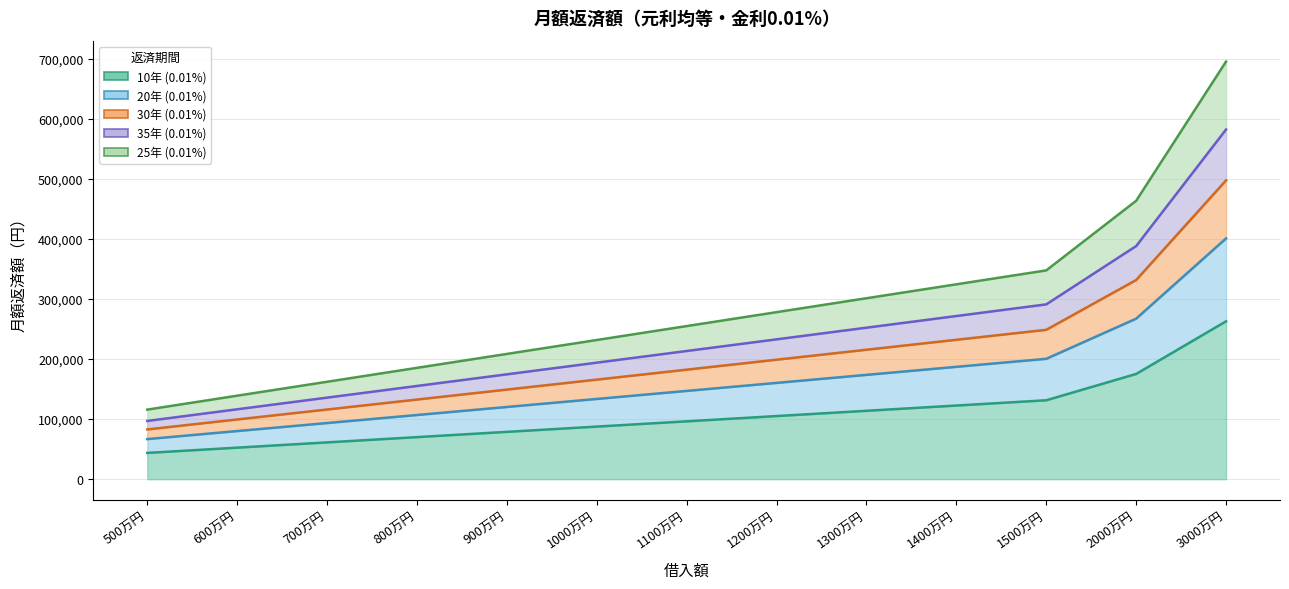

What is the difference between the 10年 (0.01%) values at 3000万円 and 1400万円?

140167